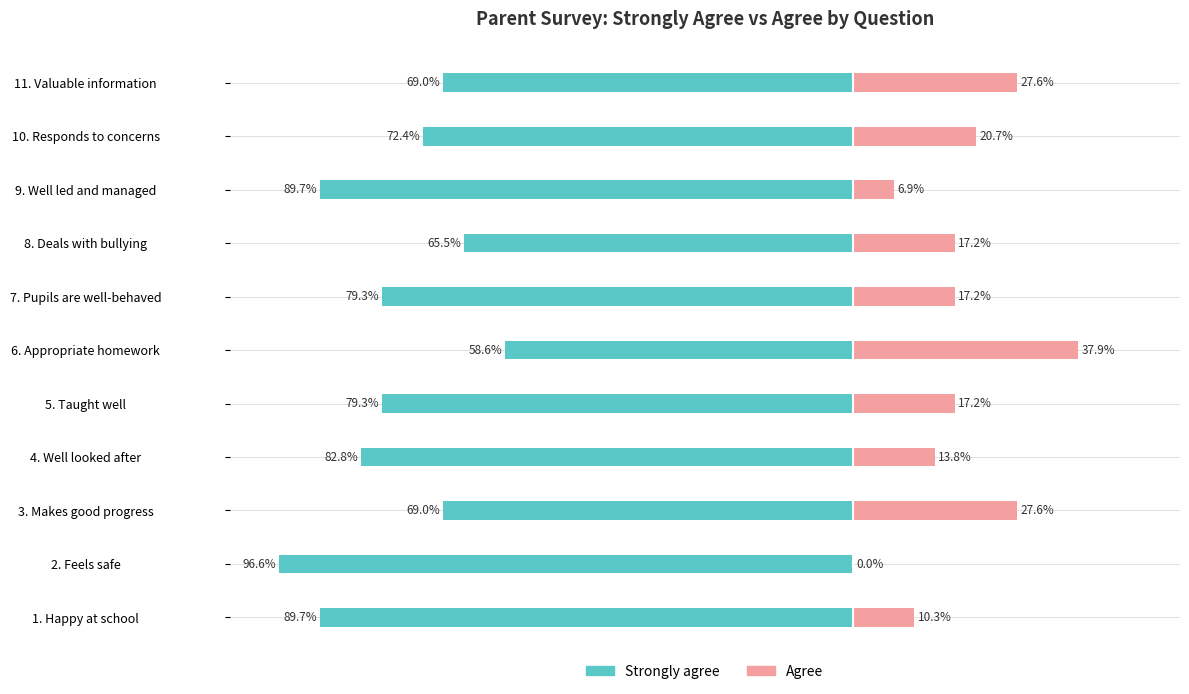

What are all the series names shown in the legend?

Strongly agree, Agree